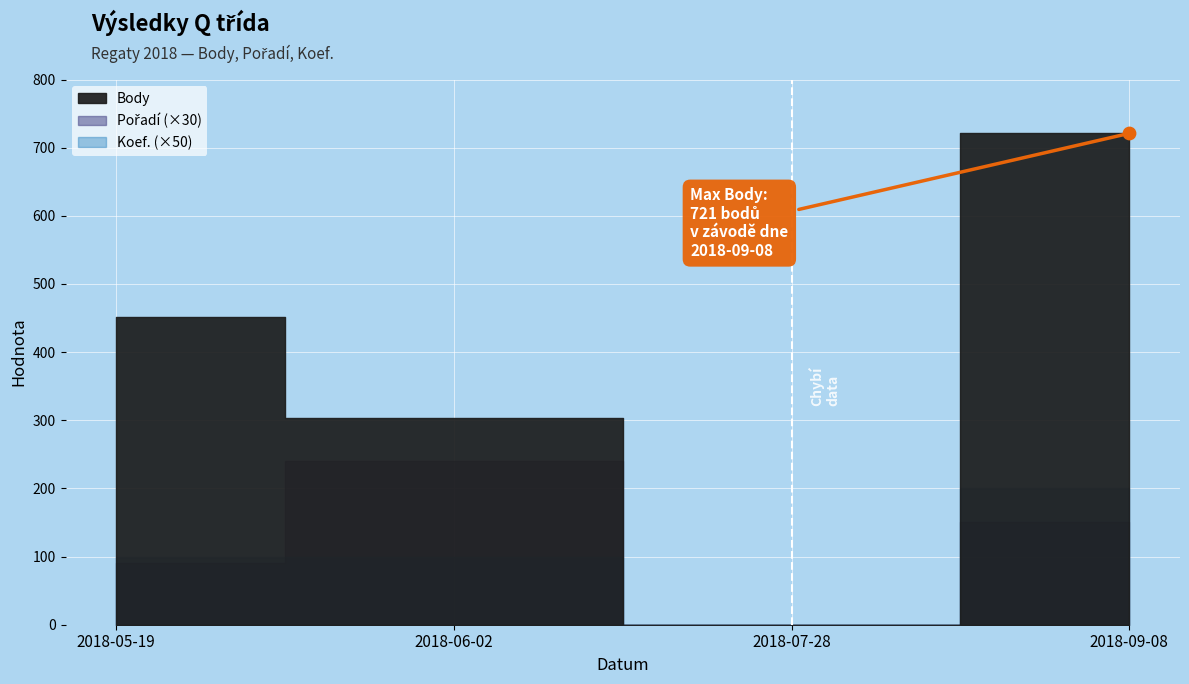

At which category is the sum across all series the highest?

2018-09-08